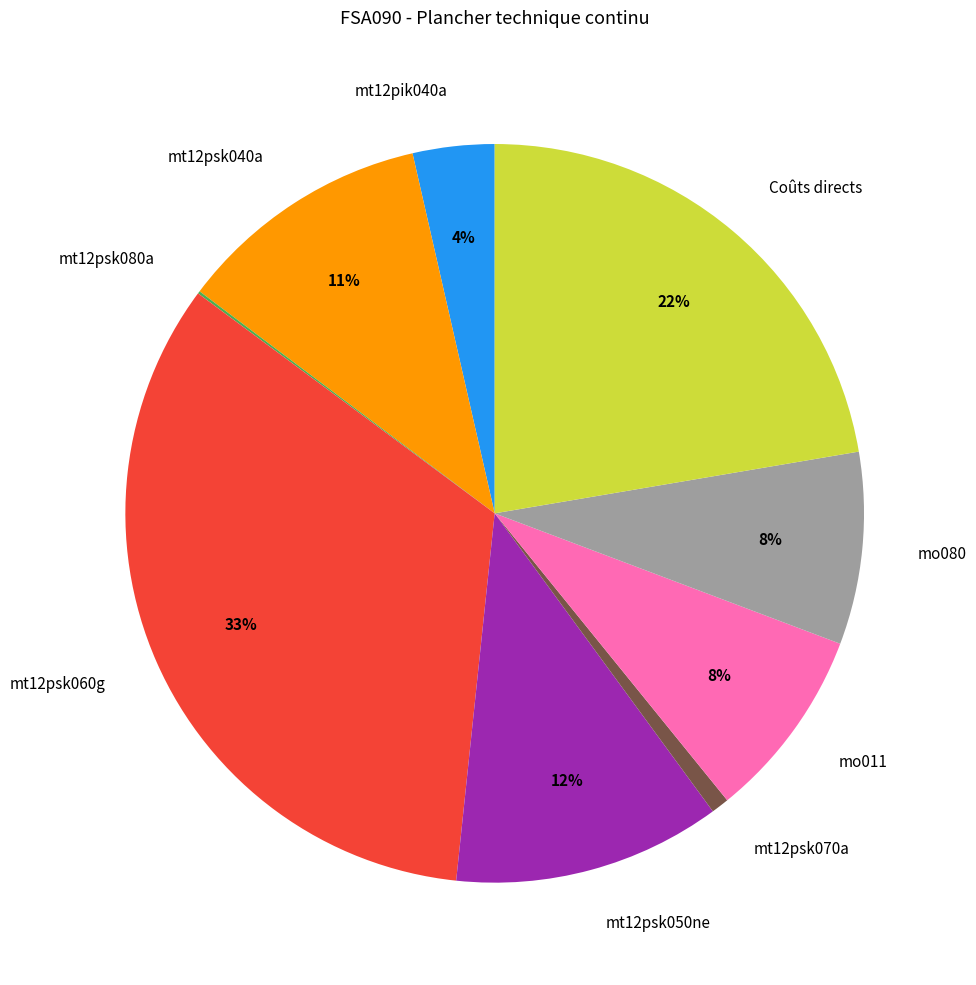

Combined, do mo080 and mt12psk070a account for over 50%?

No